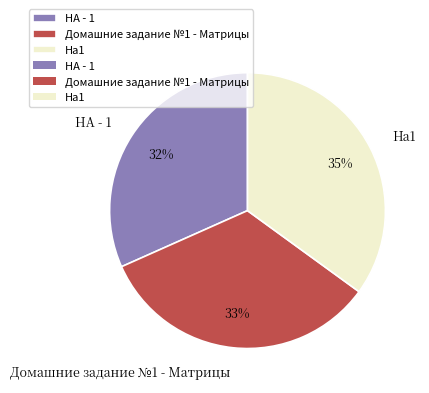

Which has a higher value, HA - 1 or Домашние задание №1 - Матрицы?

Домашние задание №1 - Матрицы